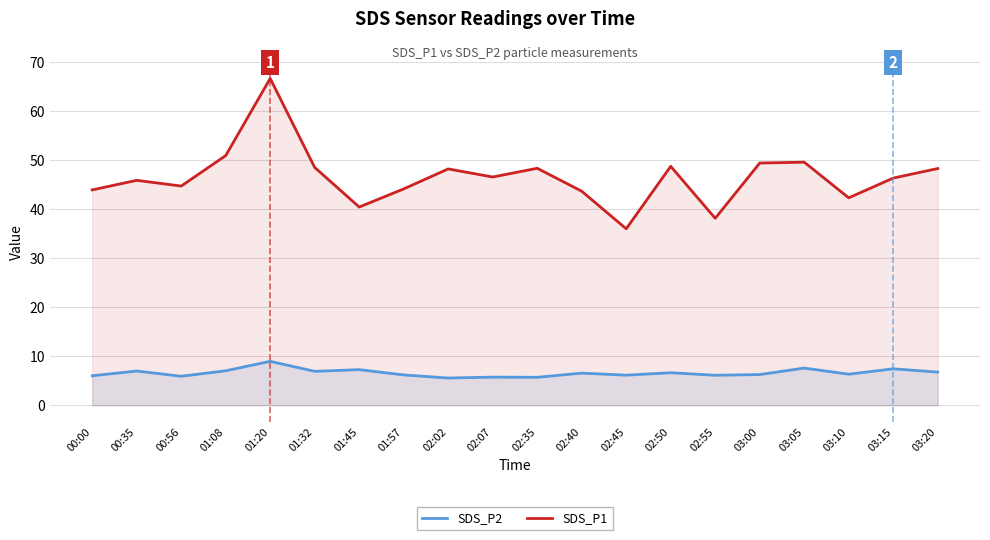

What position from the left is 02:45?

13